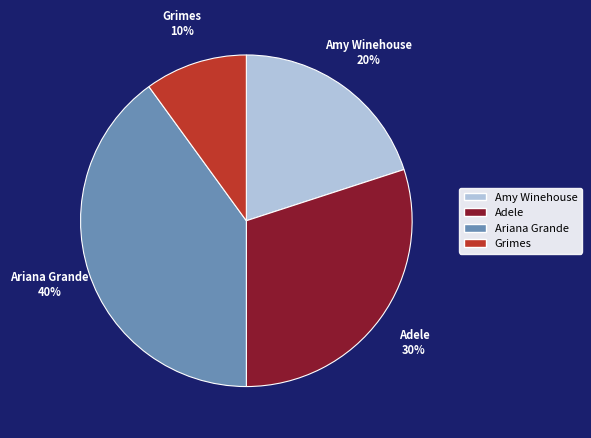

To the nearest percent, what is the combined percentage of Grimes and Adele?

40%